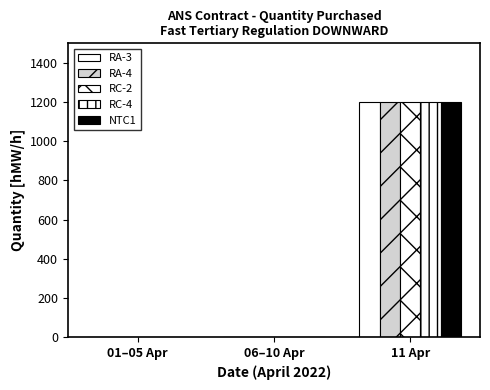

Which series has the largest range (max minus min)?

RA-3